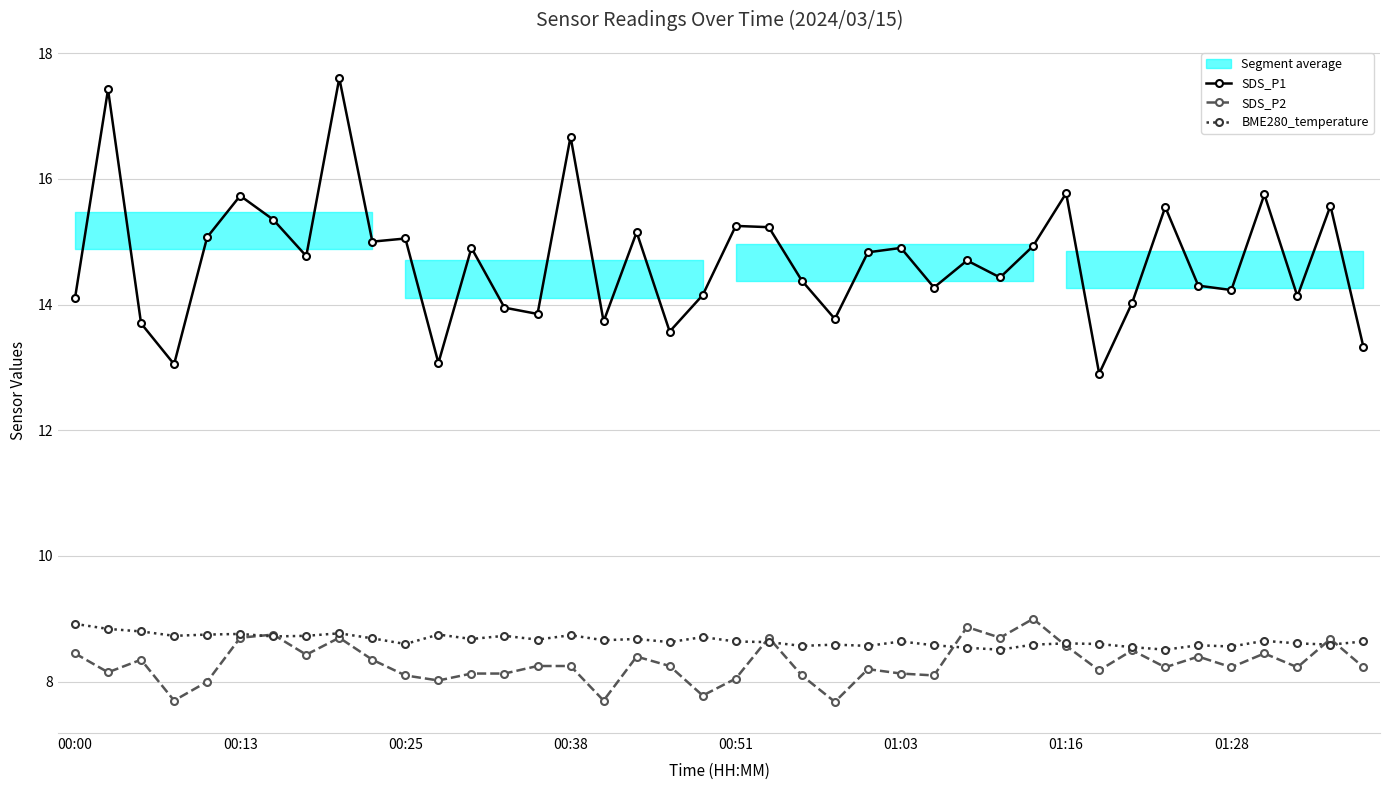

At which category does the chart reach its peak across all series?

8